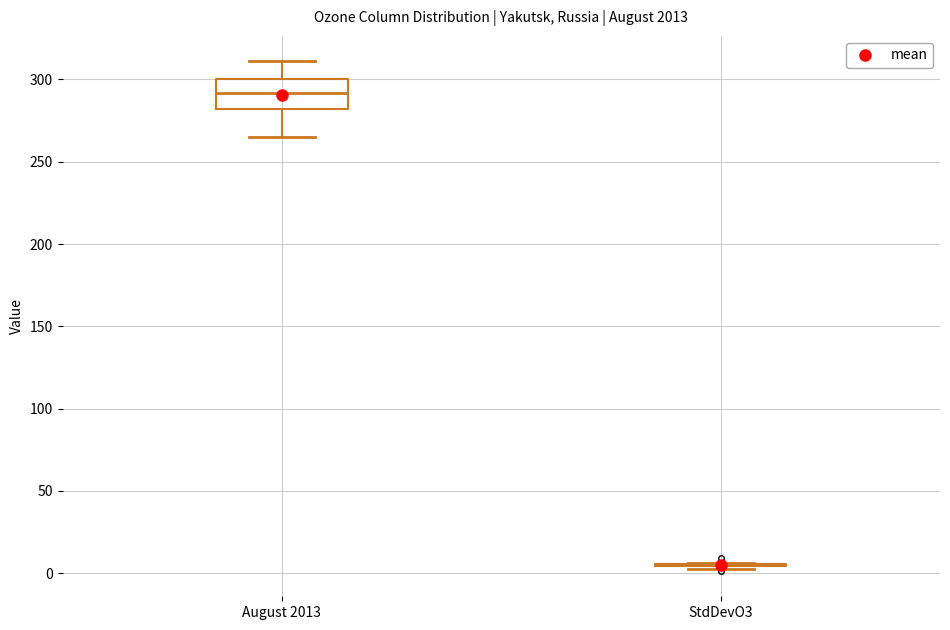

Comparing the boxes themselves (not the whiskers), which one is the tallest?

August 2013